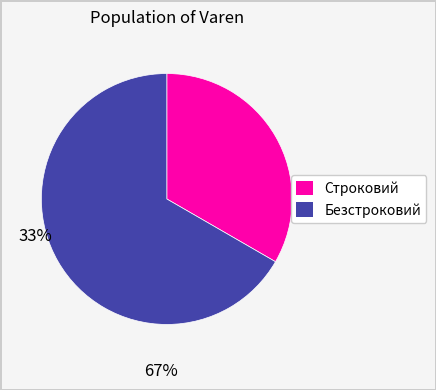

How many slices are in this pie chart?

2